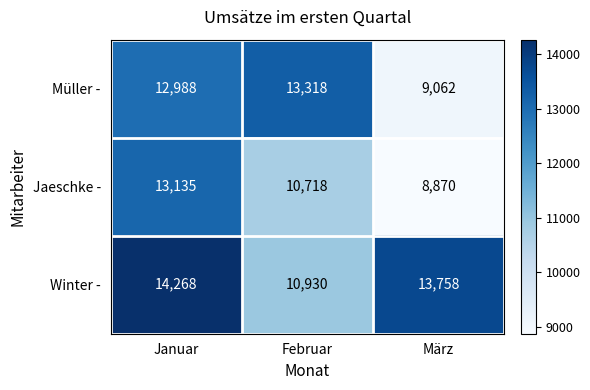

How many distinct data groups are displayed?

3